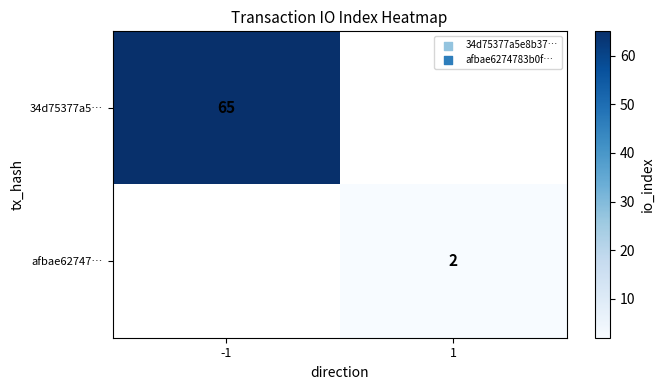

The afbae62747… series shows 2 at 1. True or false?

True